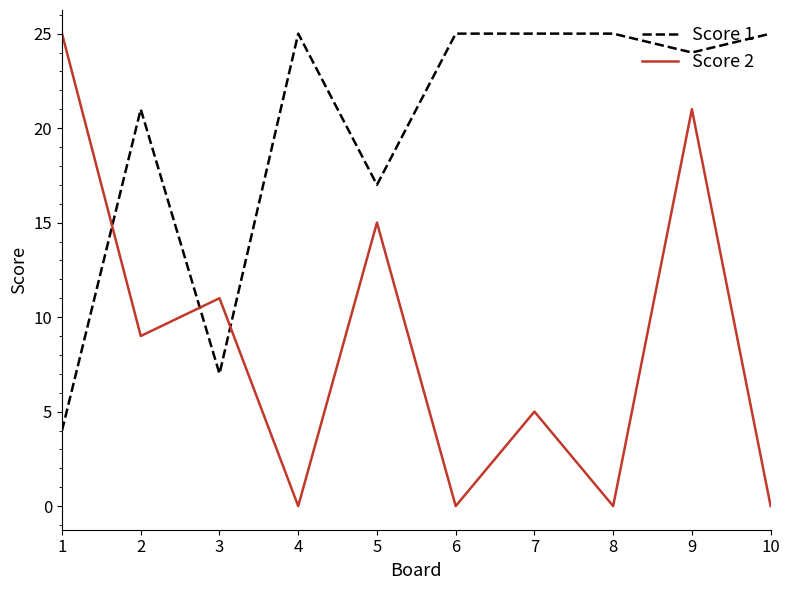

The Score 1 series shows 4 at 1. True or false?

True